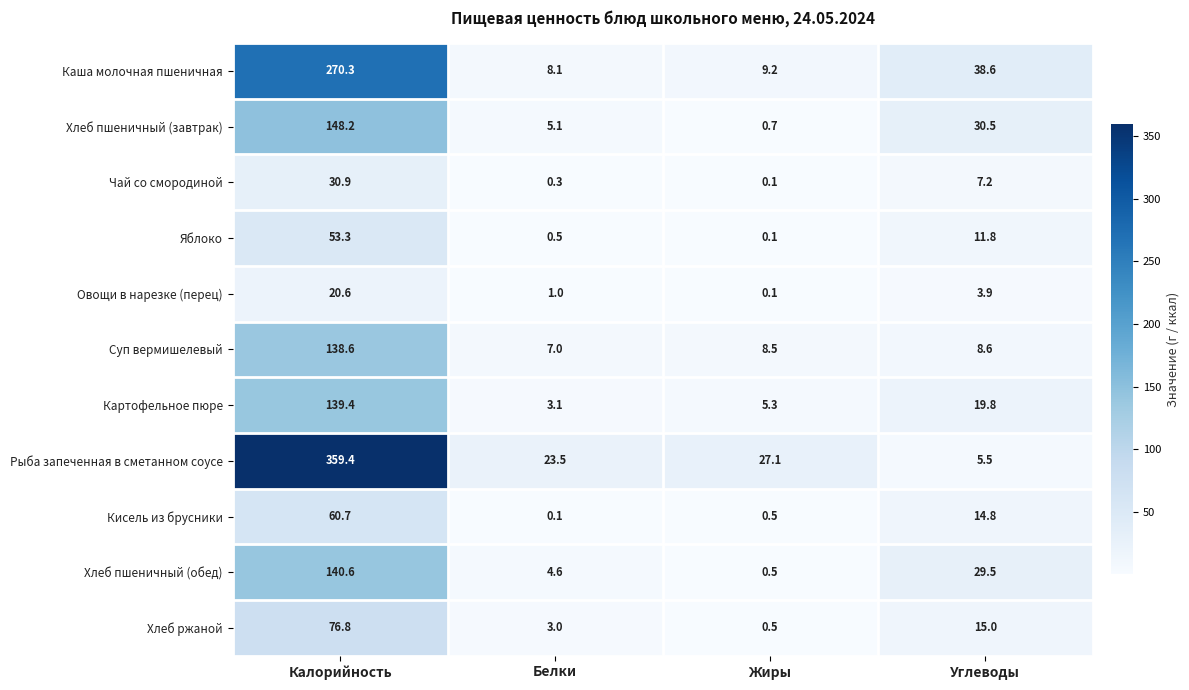

Which series has the largest total across all categories?

Рыба запеченная в сметанном соусе